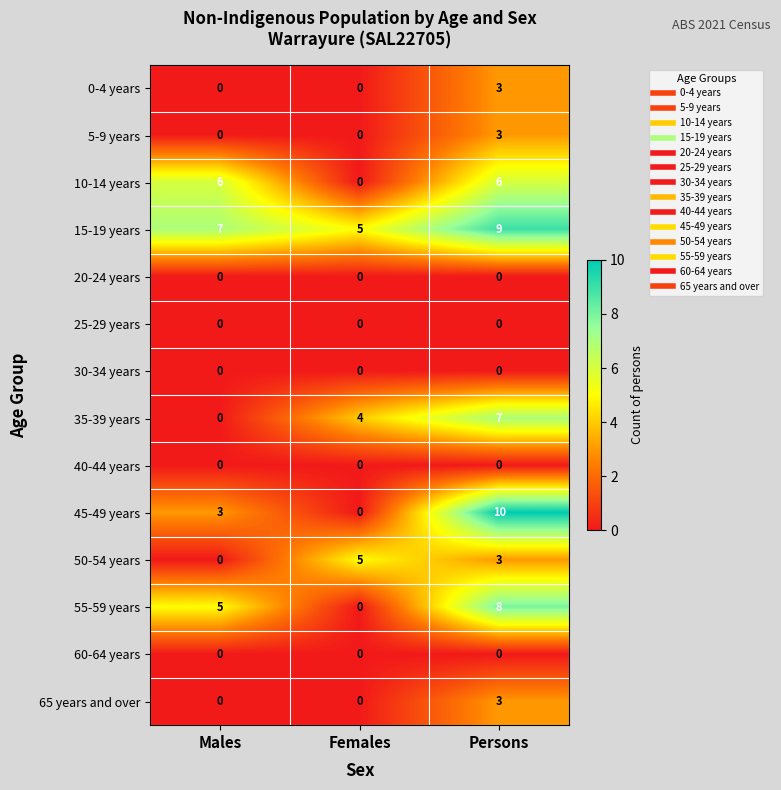

At which category does the chart reach its peak across all series?

Persons